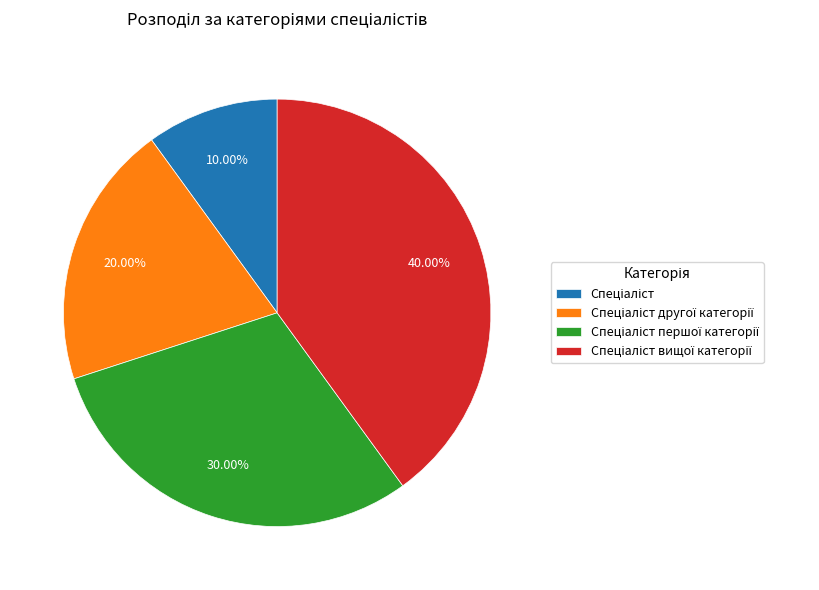

Is there any slice that represents more than half of the pie?

No